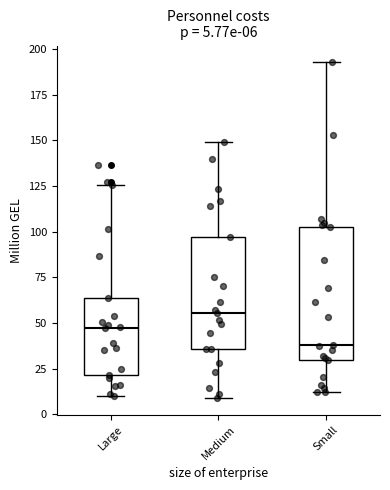

Which box is the tallest, from its lower edge to its upper edge?

Small